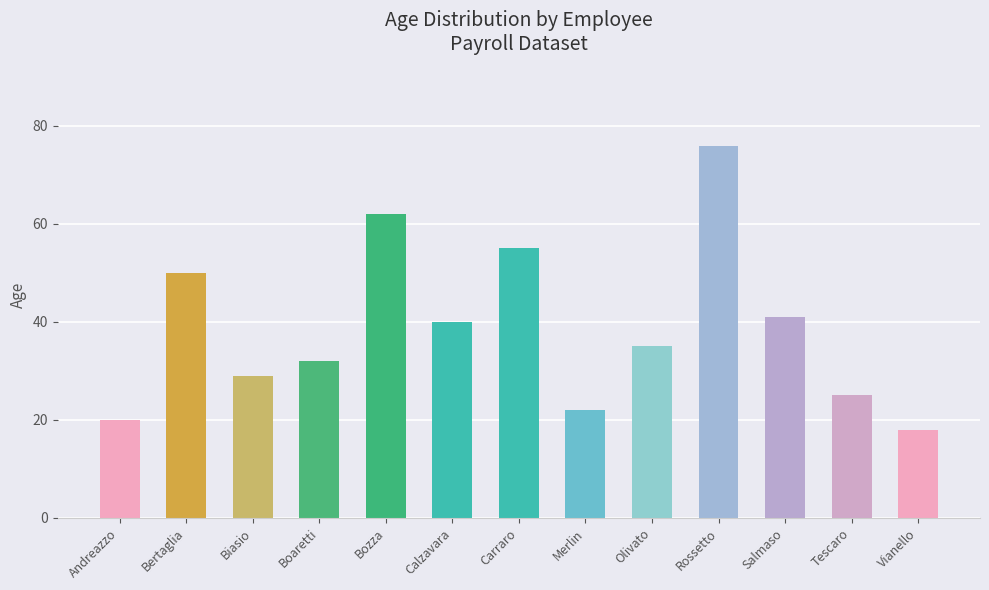

How many series are shown in this chart?

1